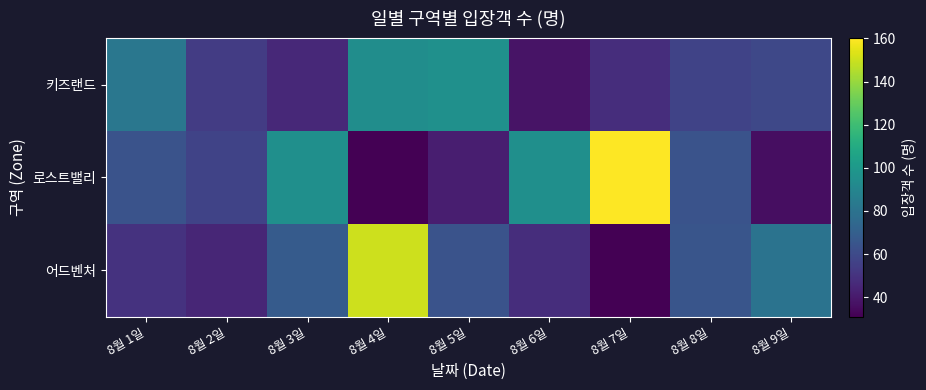

Rank the series by their maximum value, from lowest to highest.

키즈랜드, 어드벤처, 로스트밸리